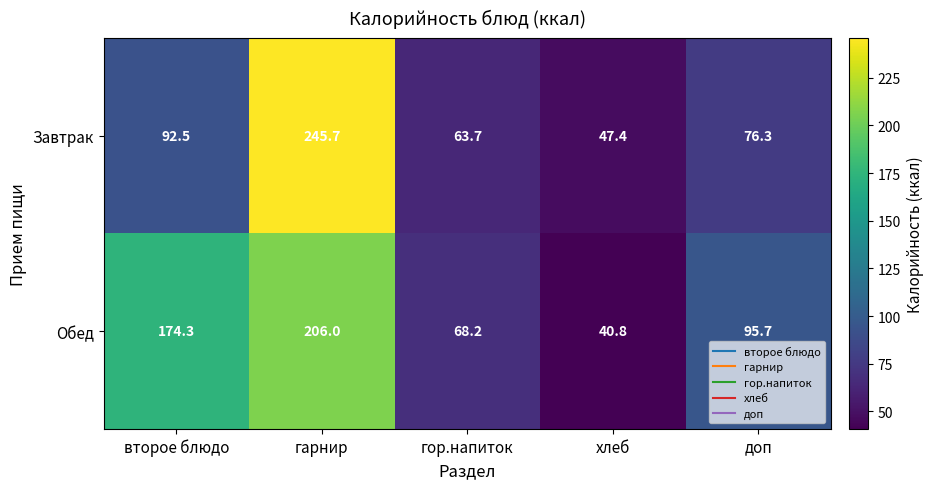

Rank the series at второе блюдо from lowest to highest value.

Завтрак, Обед